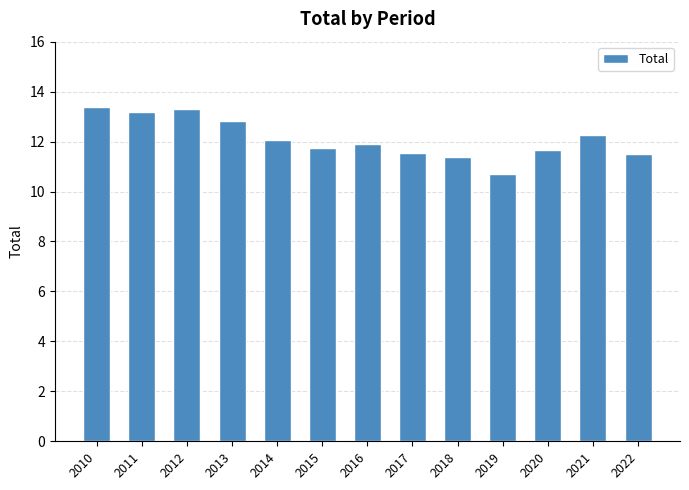

What is the smallest value displayed?

10.7